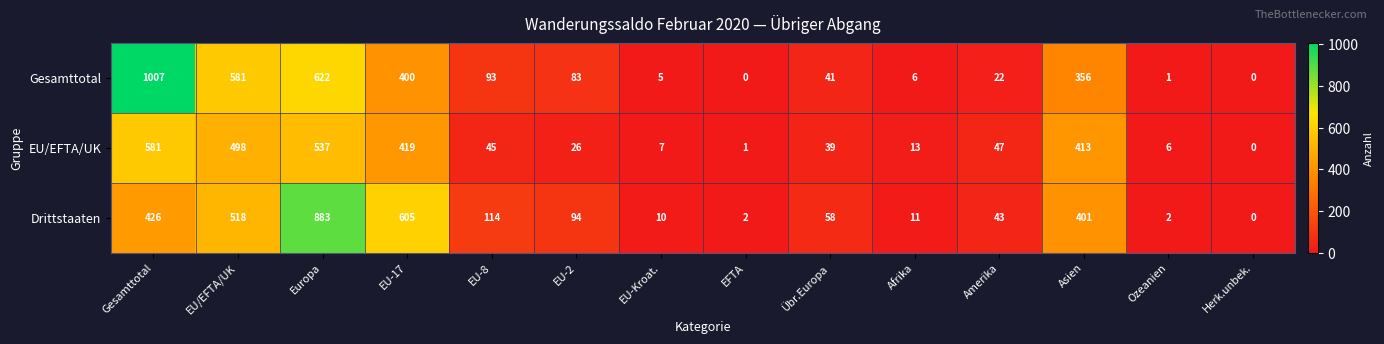

What is the greatest value displayed?

1007